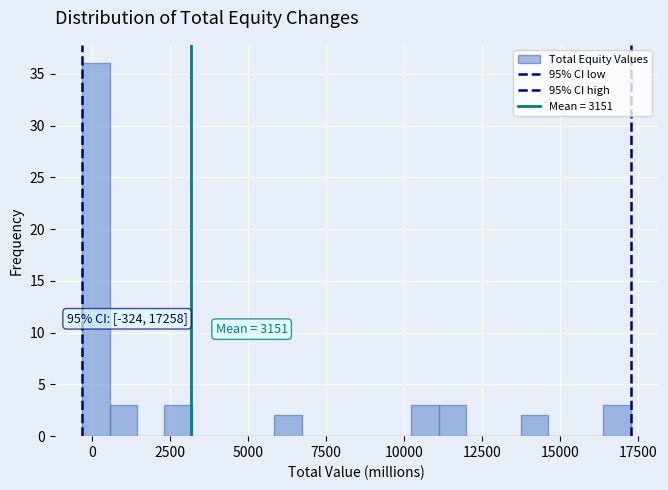

Read against the x-axis, roughly where is the centre of the tallest bar?

0